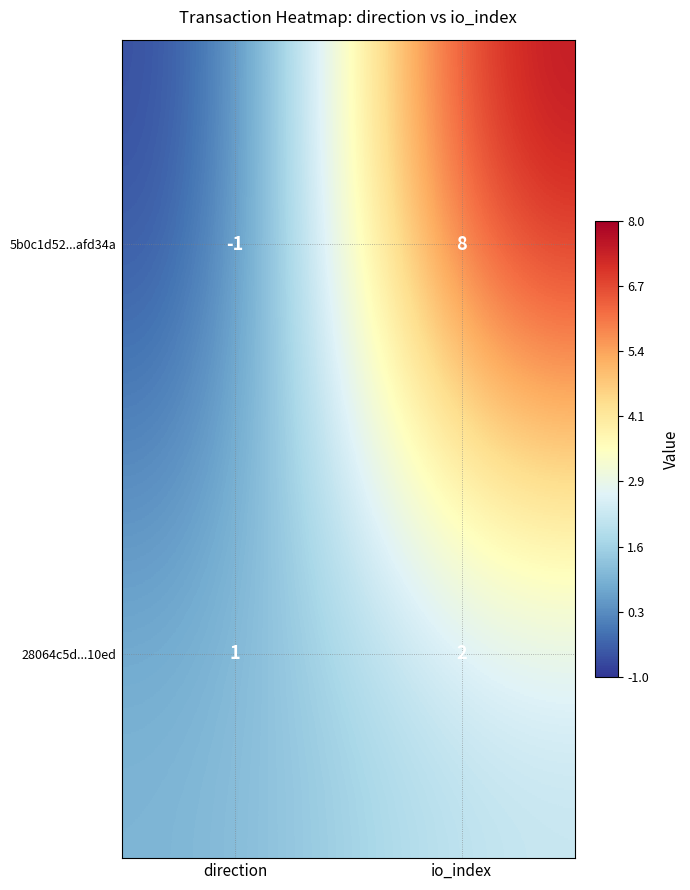

Between direction and io_index, which series saw the biggest shift?

5b0c1d52...afd34a